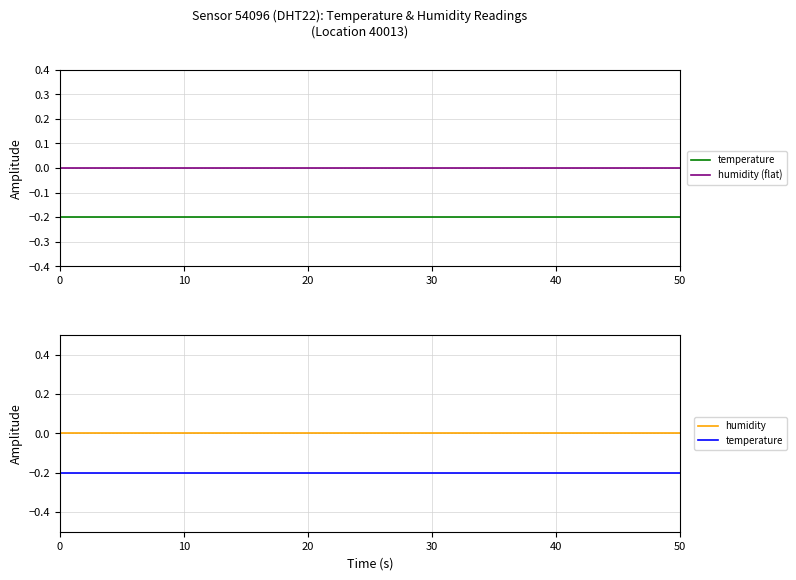

What is the minimum value for temperature?

-0.2